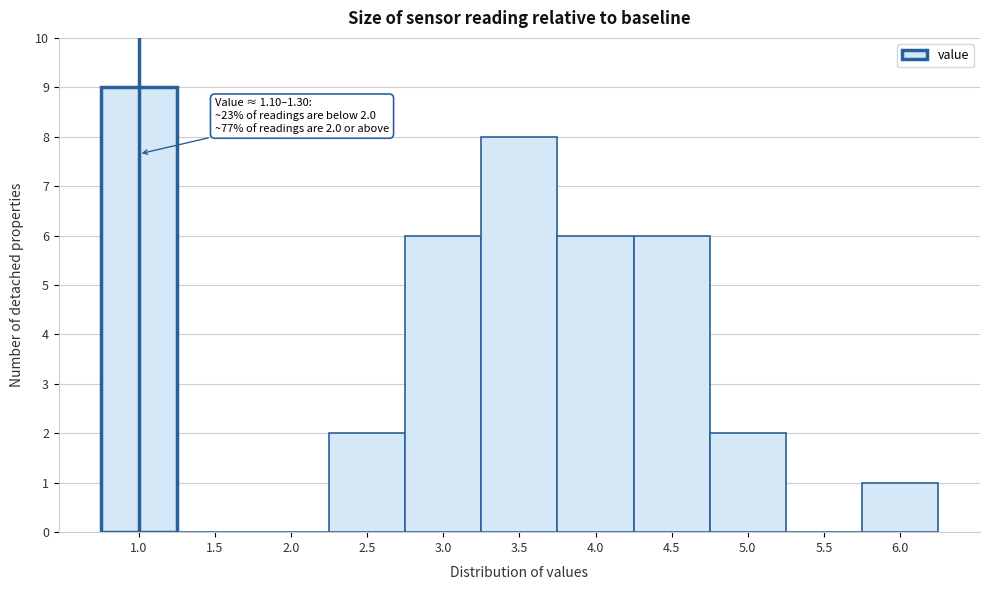

Reading left to right, what are all the values shown in this chart?

1.0=9	1.5=0	2.0=0	2.5=2	3.0=6	3.5=8	4.0=6	4.5=6	5.0=2	5.5=0	6.0=1